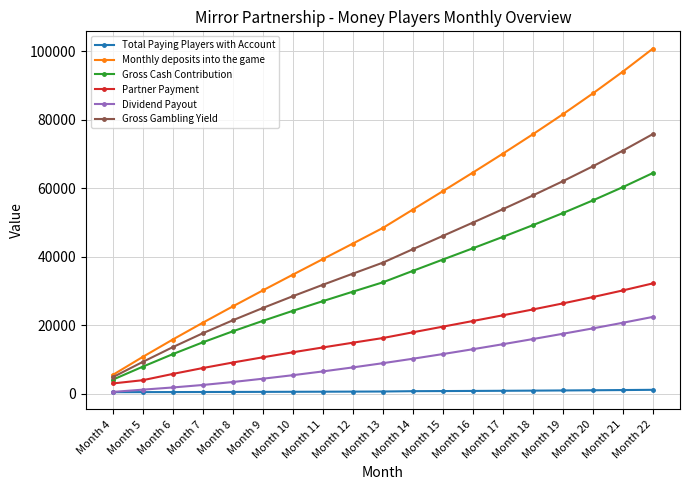

True or false: Gross Cash Contribution and Dividend Payout cross at least once.

False